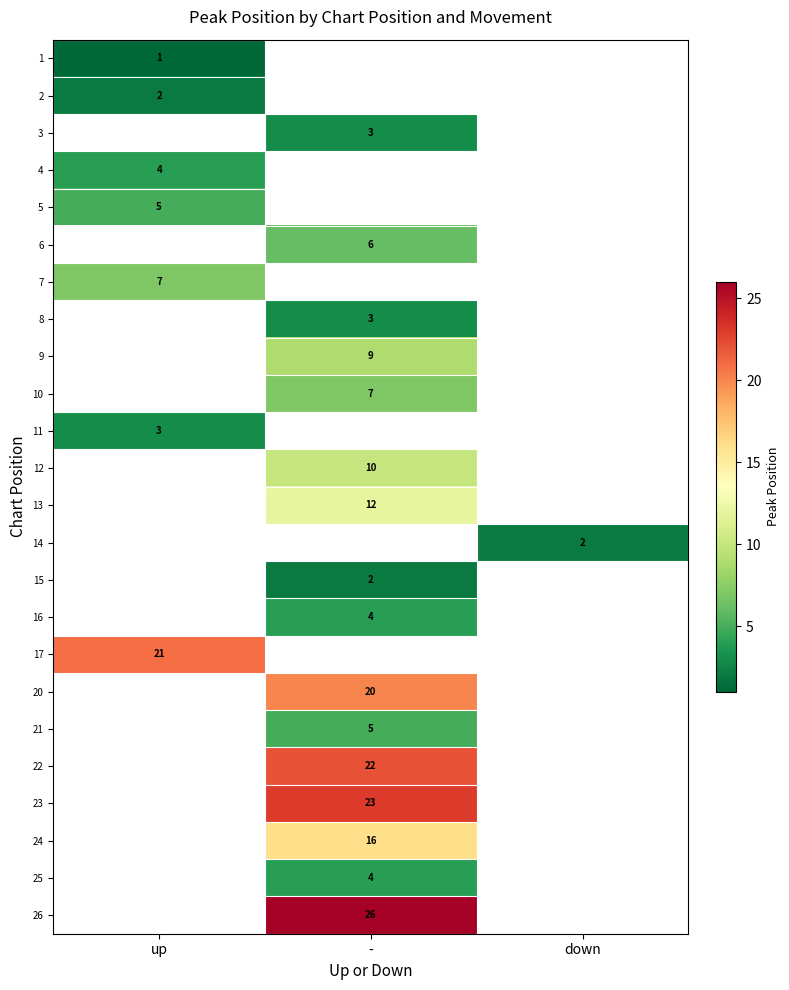

The value of 4 at up is 2. True or false?

False